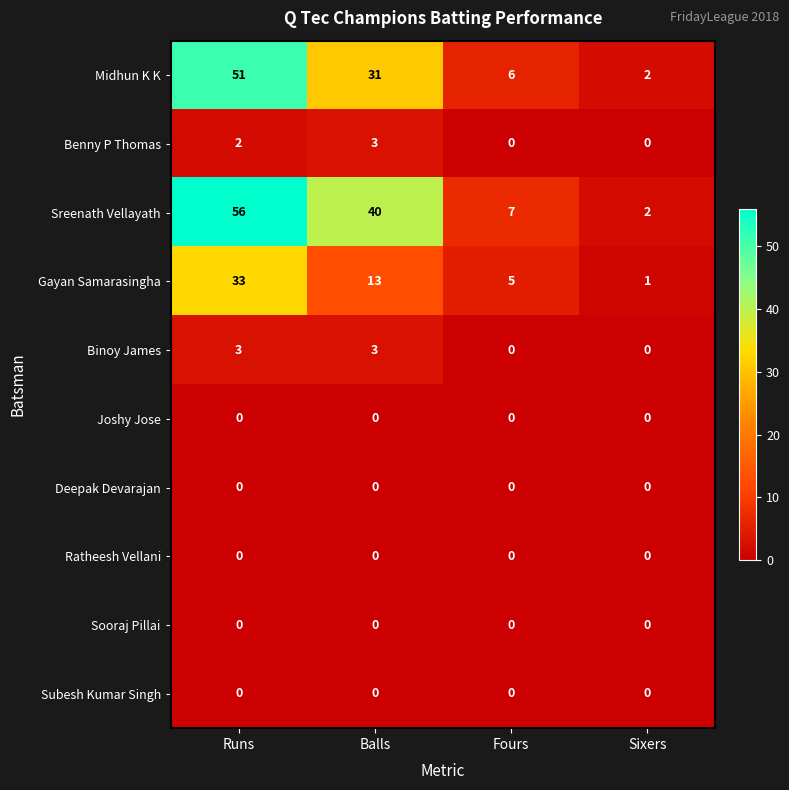

The value of Binoy James at Balls is 1. True or false?

False